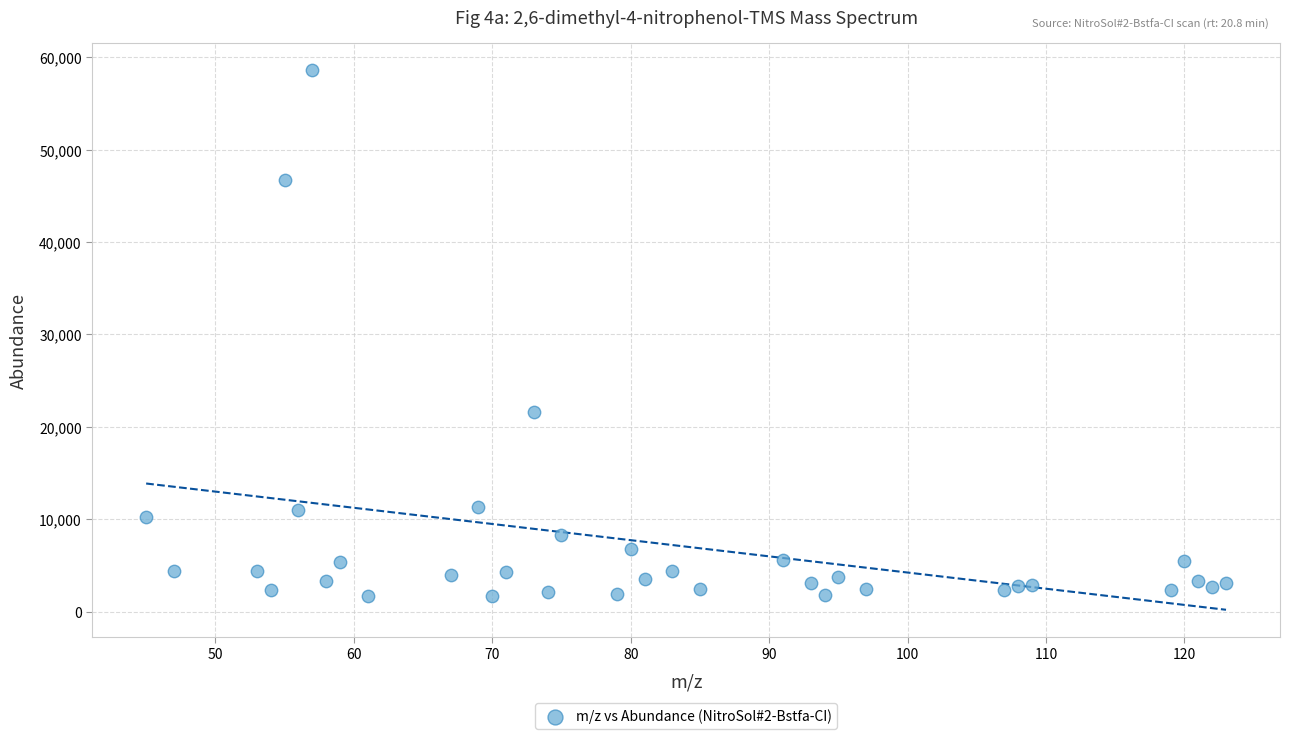

What is the range of Y values (max minus min)?

56962.6